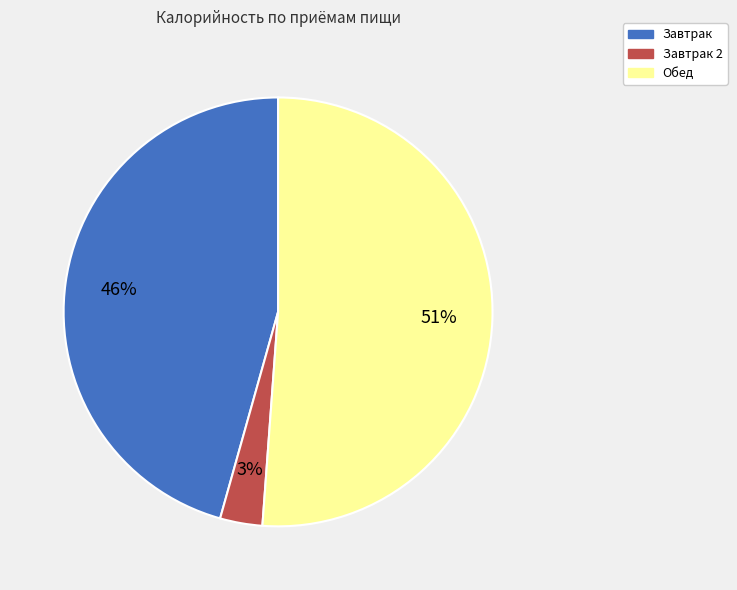

Does any single category account for the majority?

Yes